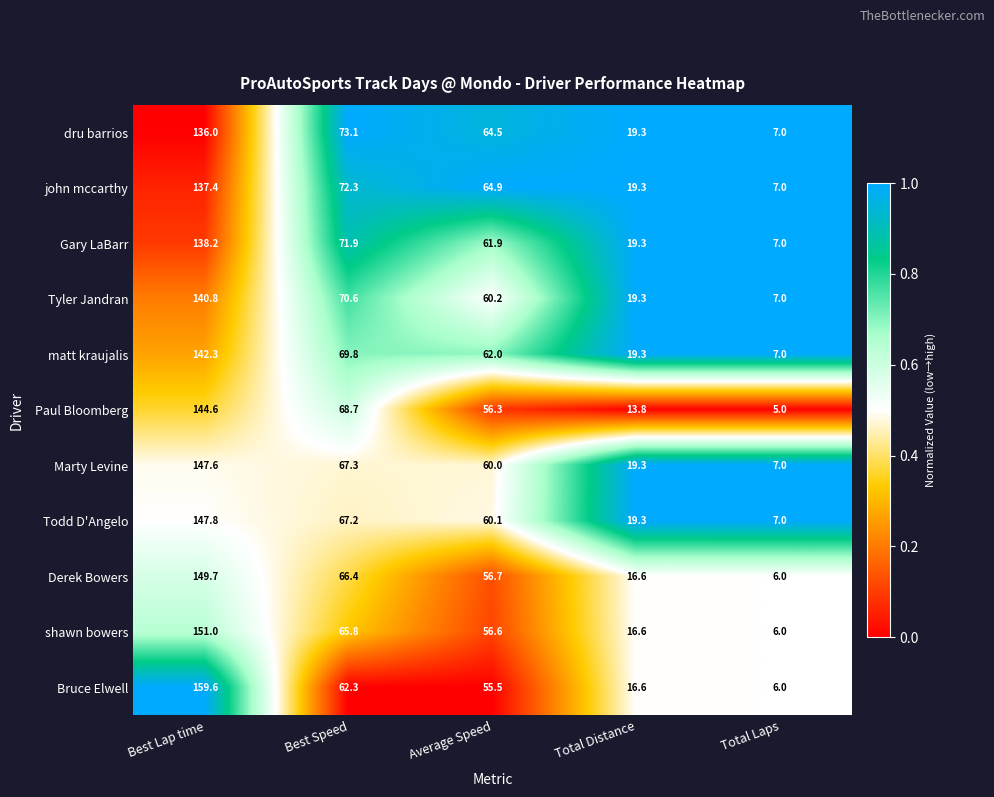

Which series has the largest total across all categories?

Todd D'Angelo